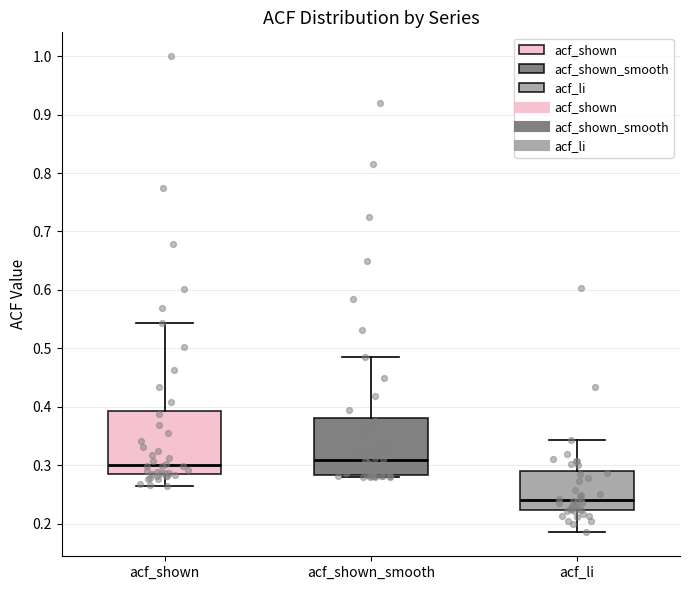

Which box's median line is the lowest?

acf_li